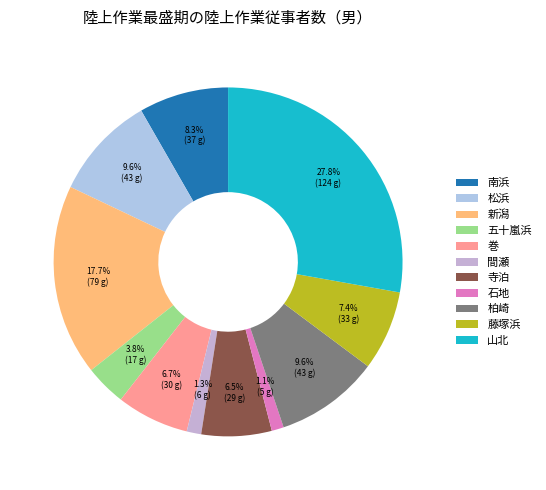

Does 寺泊 represent more than half of the total?

No